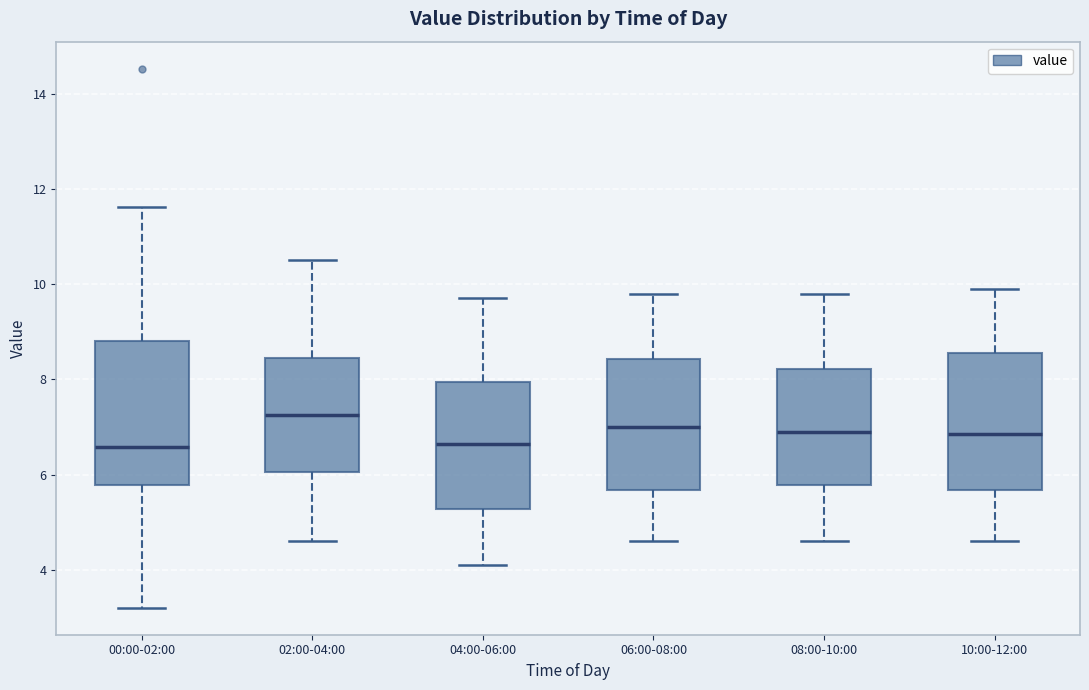

Where does the upper whisker of the box for 00:00-02:00 end on the y-axis? The values are not printed on the chart, so give them approximately, as read against the axis.

11.6